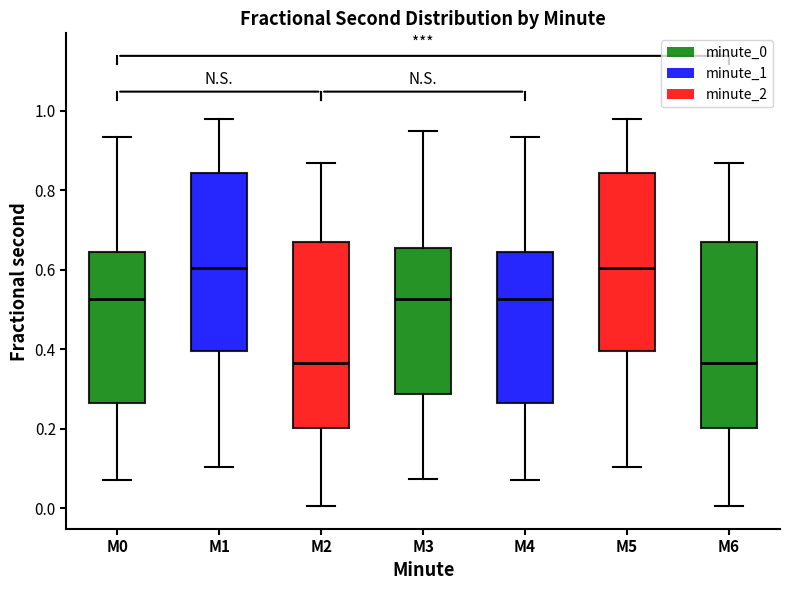

Where does the lower whisker of the box for M5 end on the y-axis? The values are not printed on the chart, so give them approximately, as read against the axis.

0.10